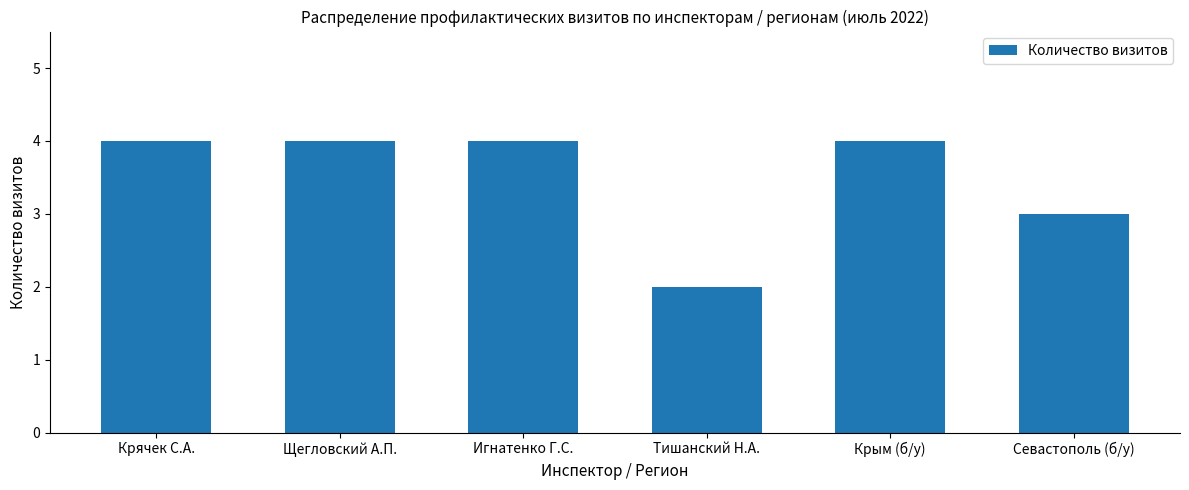

What is the sum of the values at Крячек С.А. and Севастополь (б/у)?

7